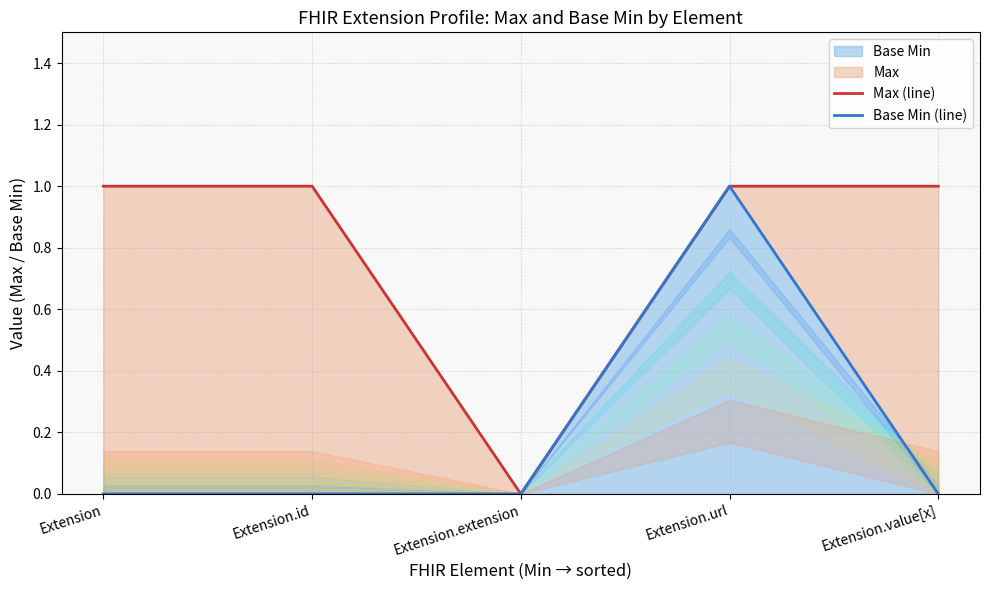

Is it true that Base Min equals 1 at Extension?

False